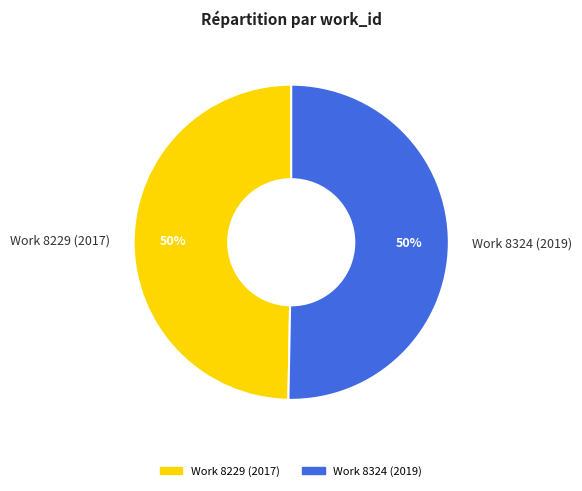

To the nearest percent, what is the average slice percentage?

50%